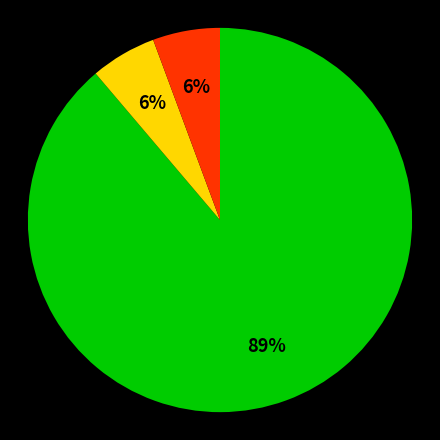

Does any single category account for the majority?

Yes